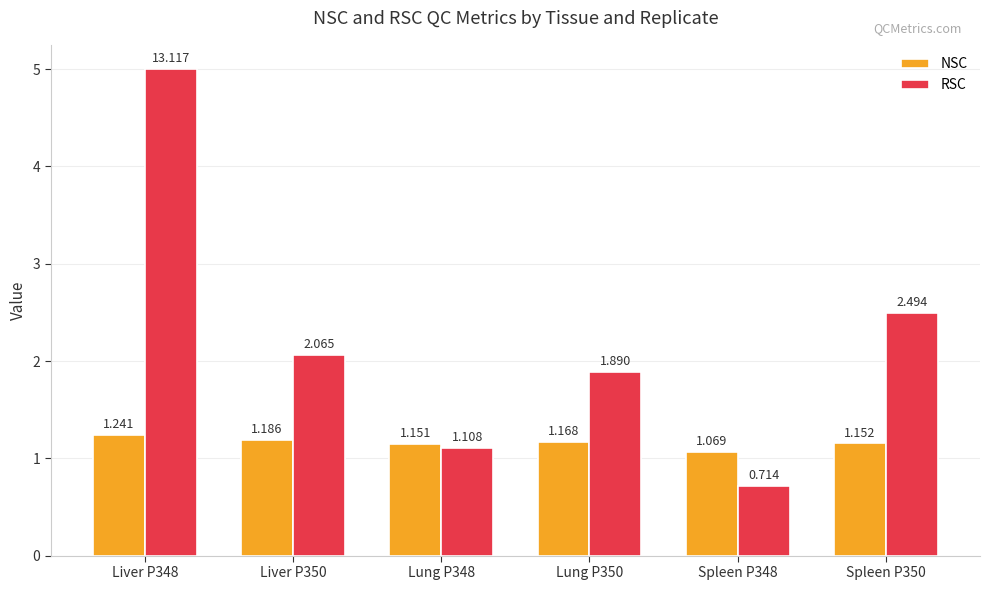

Between Liver P350 and Lung P348, which series saw the biggest shift?

RSC